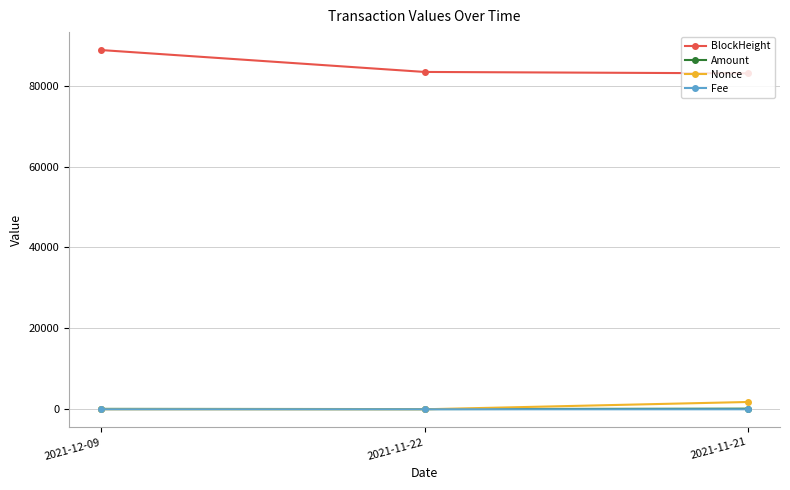

How many lines are shown in the chart?

4